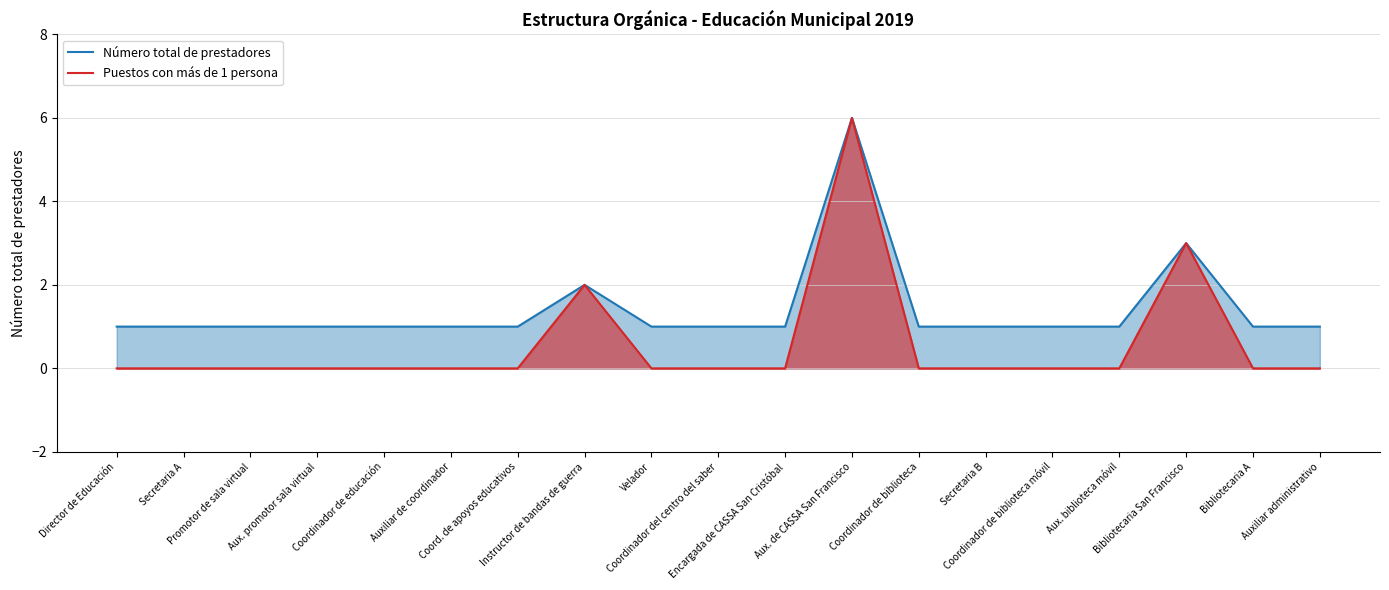

What is the spread (max minus min) of values at Bibliotecaria A?

1